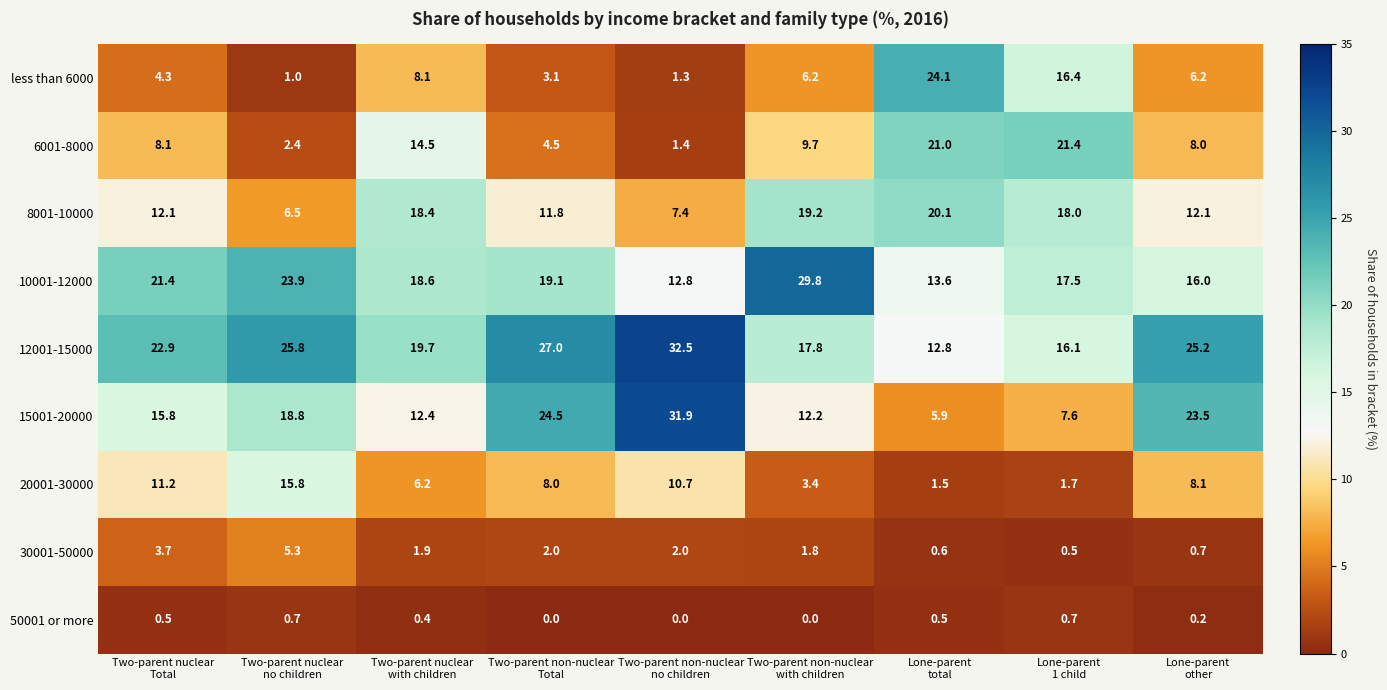

At how many categories does at least one series exceed 14?

9